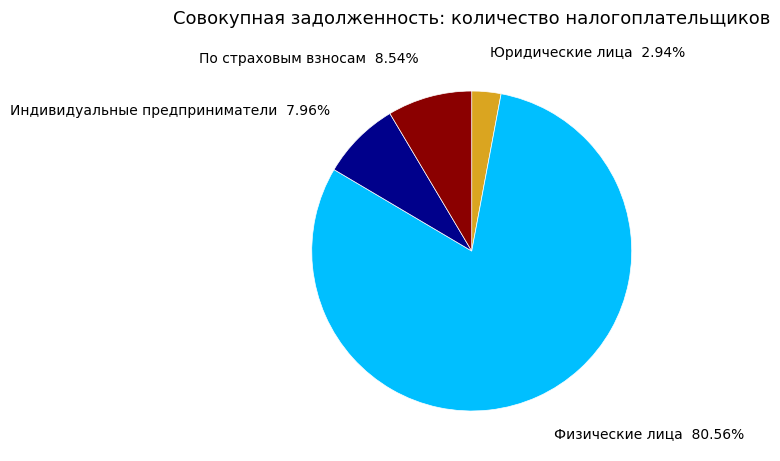

Does any single category account for the majority?

Yes